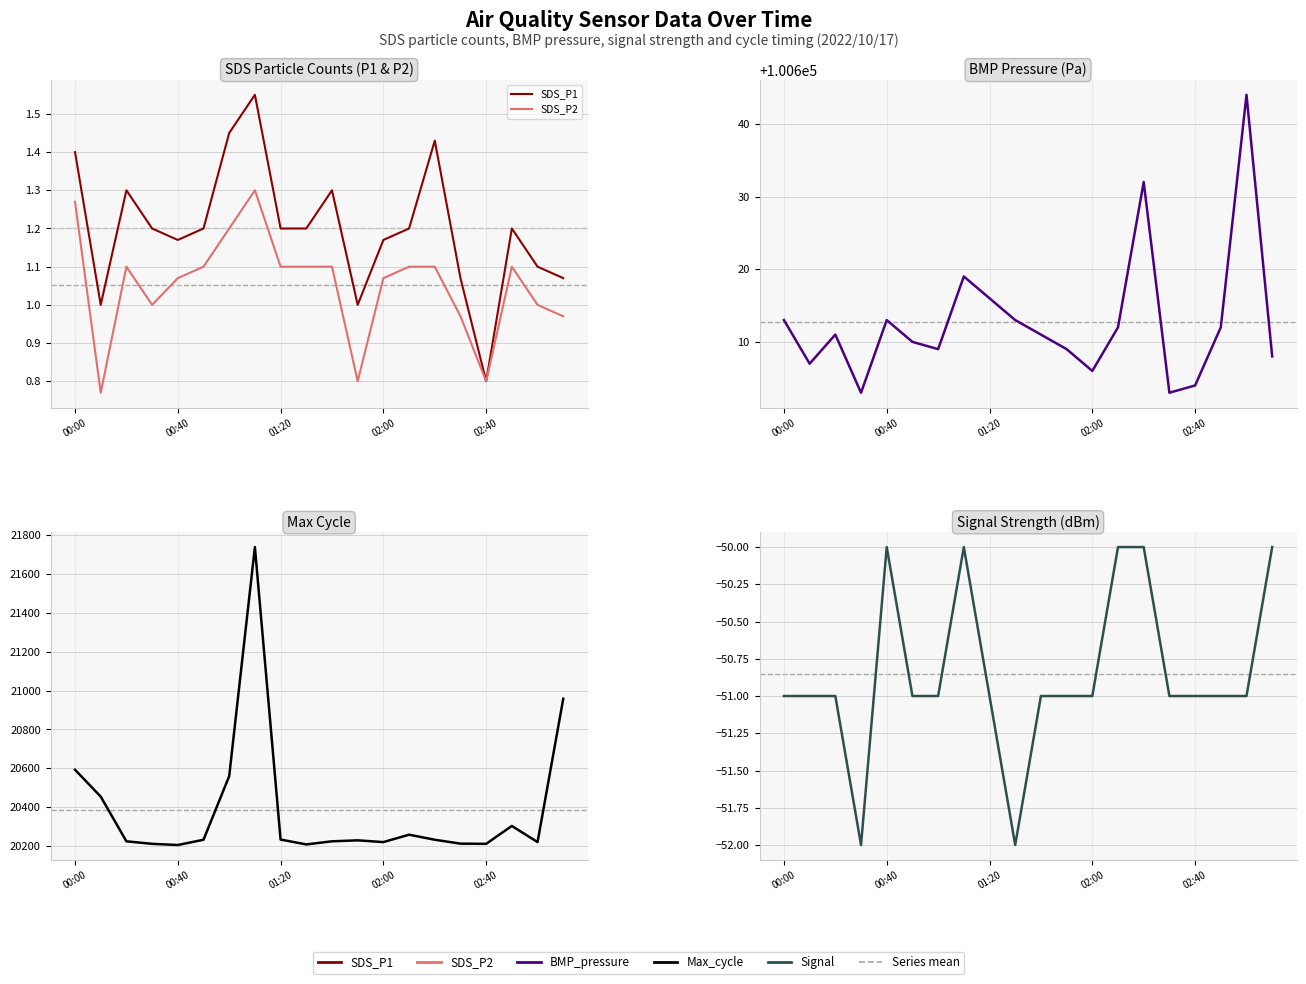

How many data points does each series have?

20